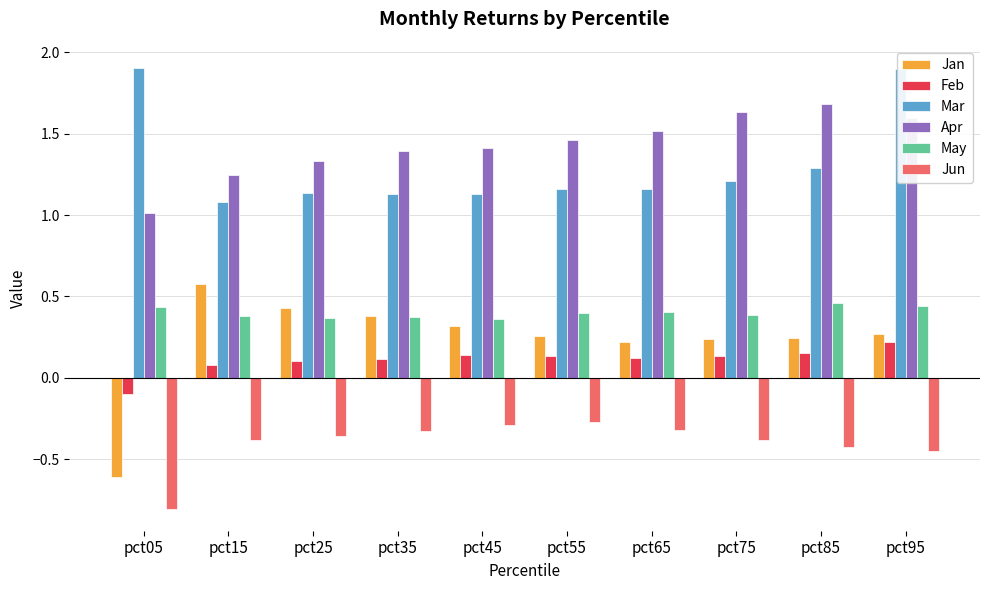

Which series has the widest spread of values?

Jan